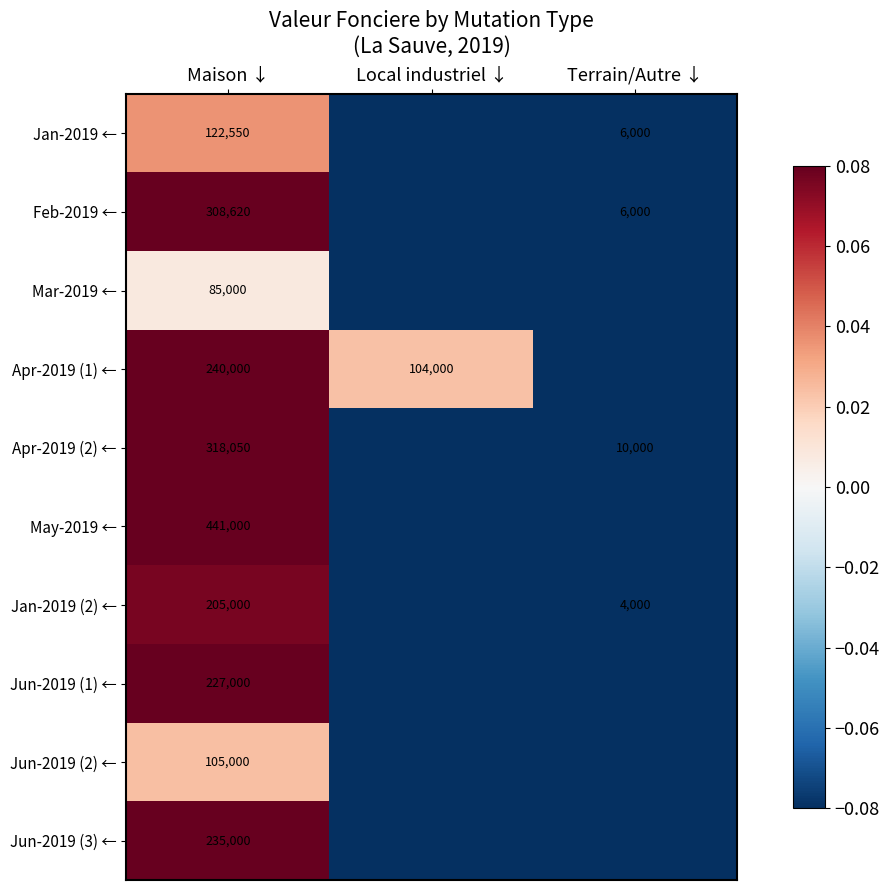

At which label does Apr-2019 (2) ← reach its minimum?

Local industriel ↓